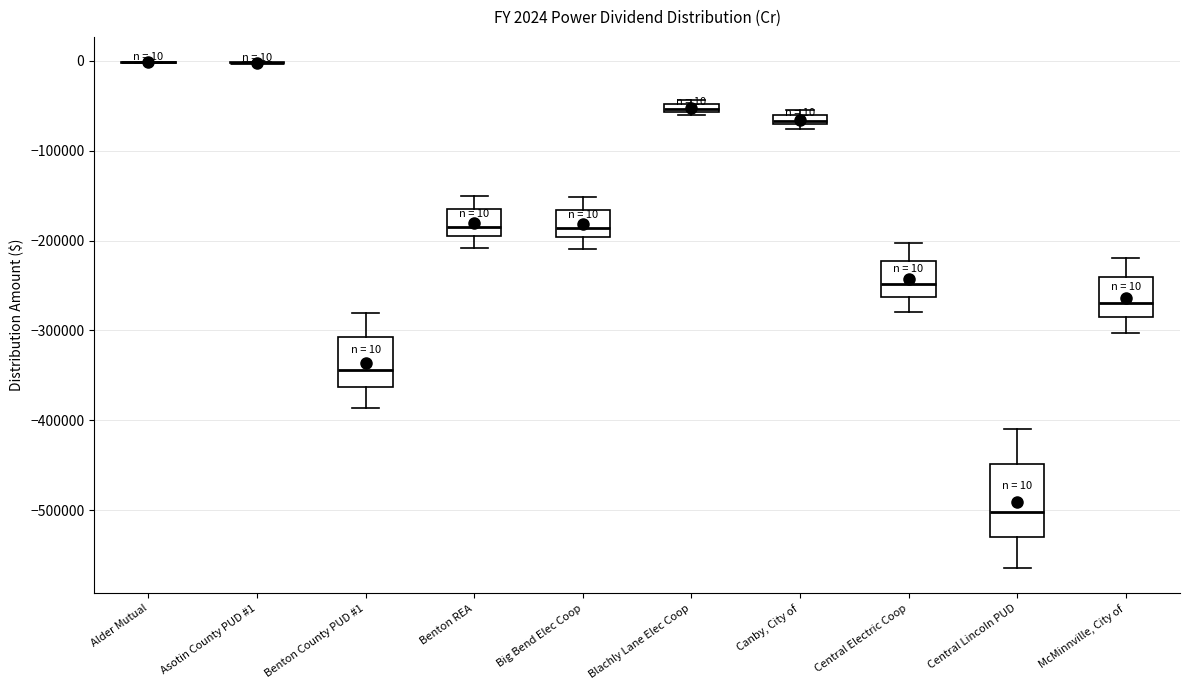

Which box is the tallest, from its lower edge to its upper edge?

Central Lincoln PUD